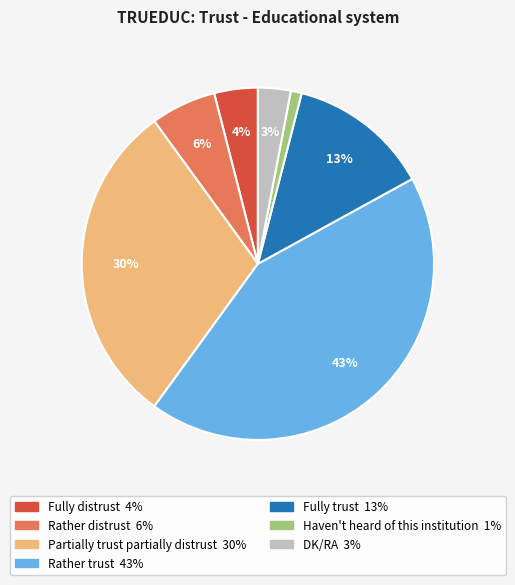

How many slices are in this pie chart?

7